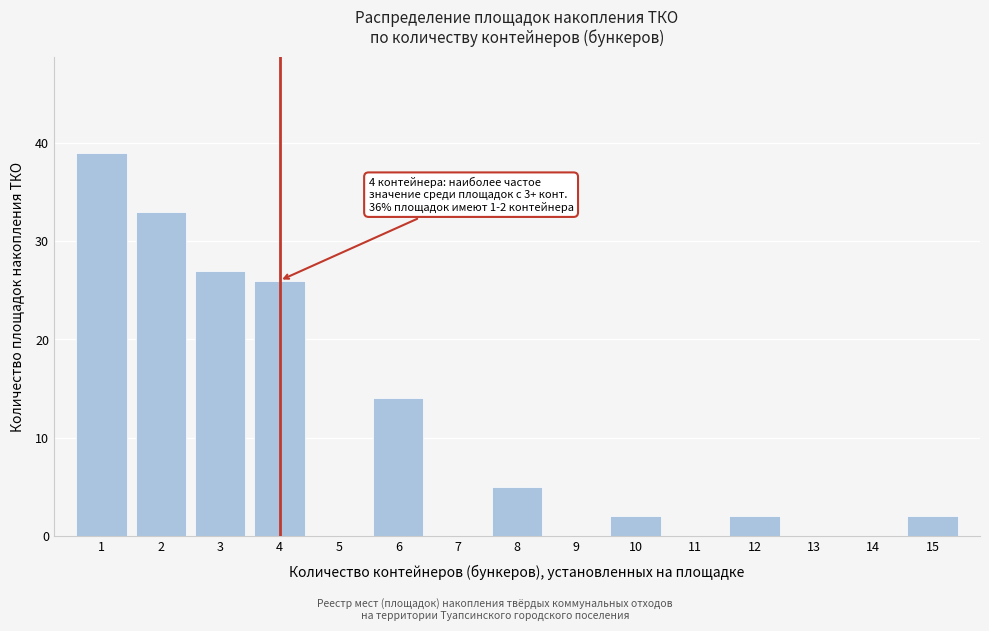

Which range on the x-axis has the tallest bar?

0.5 to 1.5